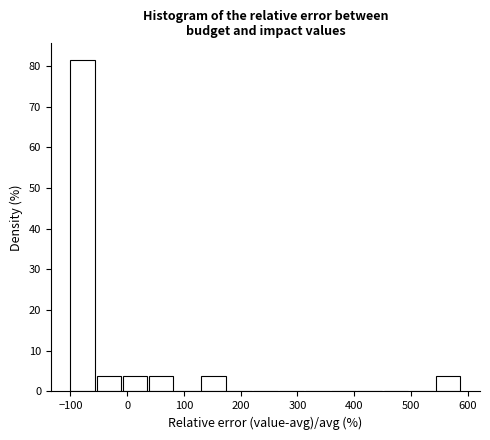

Reading left to right, list every bar in this chart as the range it spans on the x-axis followed by its height. Neither the bar edges nor the heights are printed on the chart, so give them approximately, as read against the axes.

-100 to -50: 81
-50 to -10: 4
-10 to 40: 4
40 to 80: 4
80 to 130: 0
130 to 180: 4
180 to 220: 0
220 to 270: 0
270 to 310: 0
310 to 360: 0
360 to 410: 0
410 to 450: 0
450 to 500: 0
500 to 540: 0
540 to 590: 4